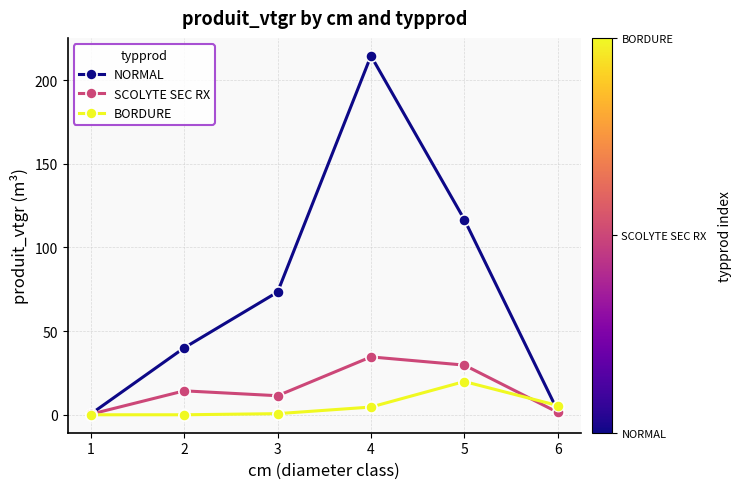

Is the value of SCOLYTE SEC RX at 6 greater than the value of BORDURE at 4?

No